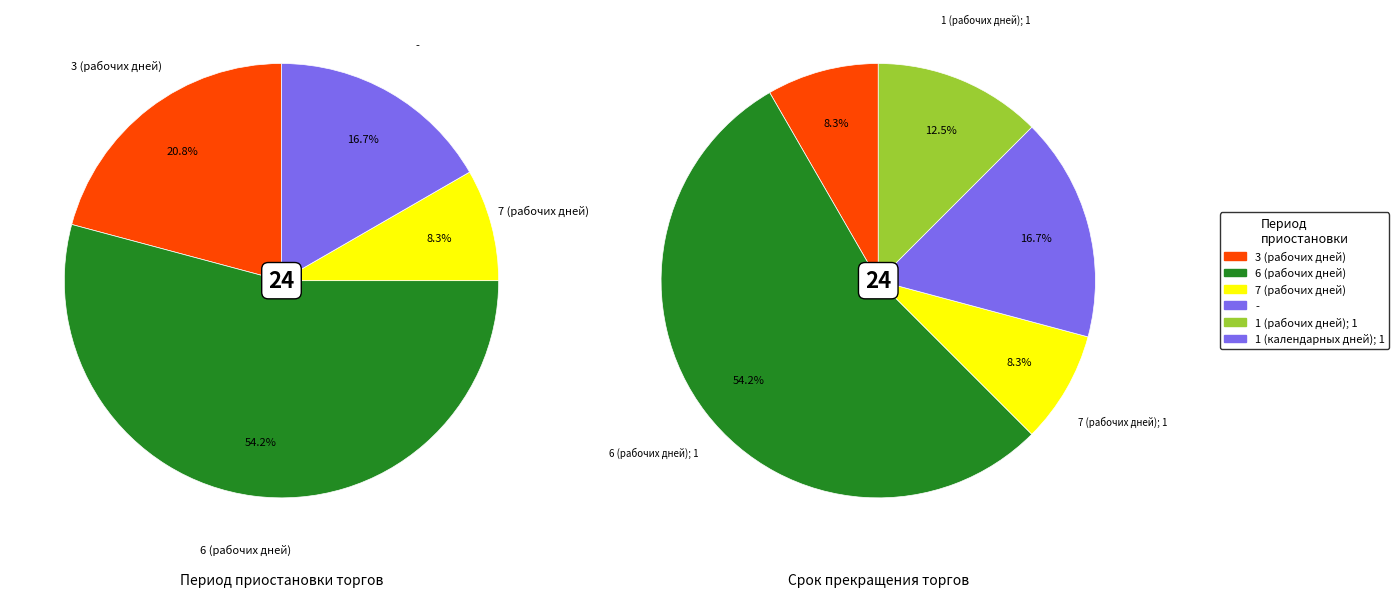

What is the smallest slice in the pie chart?

7 (рабочих дней)